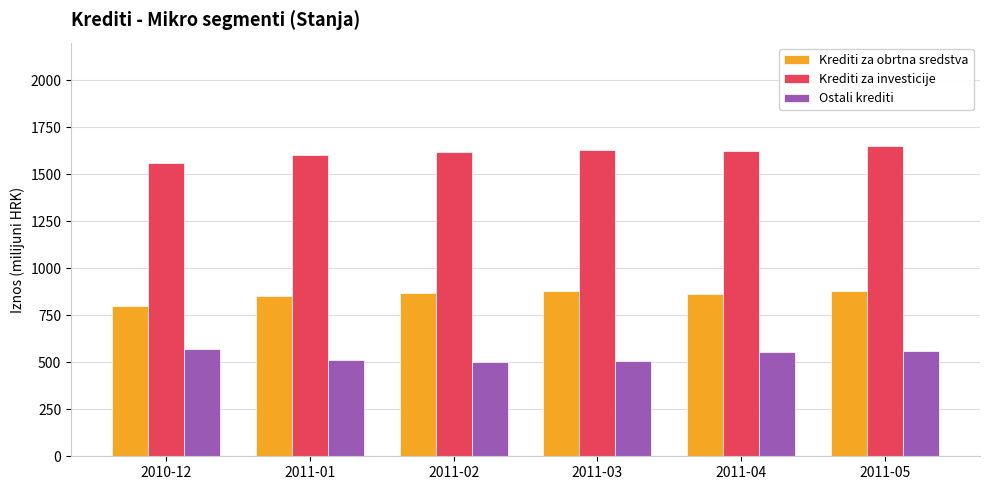

What is the total value across all series at 2011-04?

3039.9